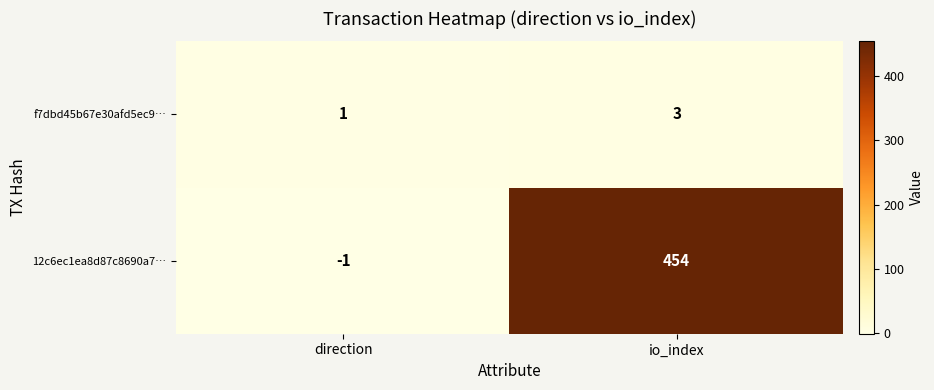

What is the greatest value displayed?

454